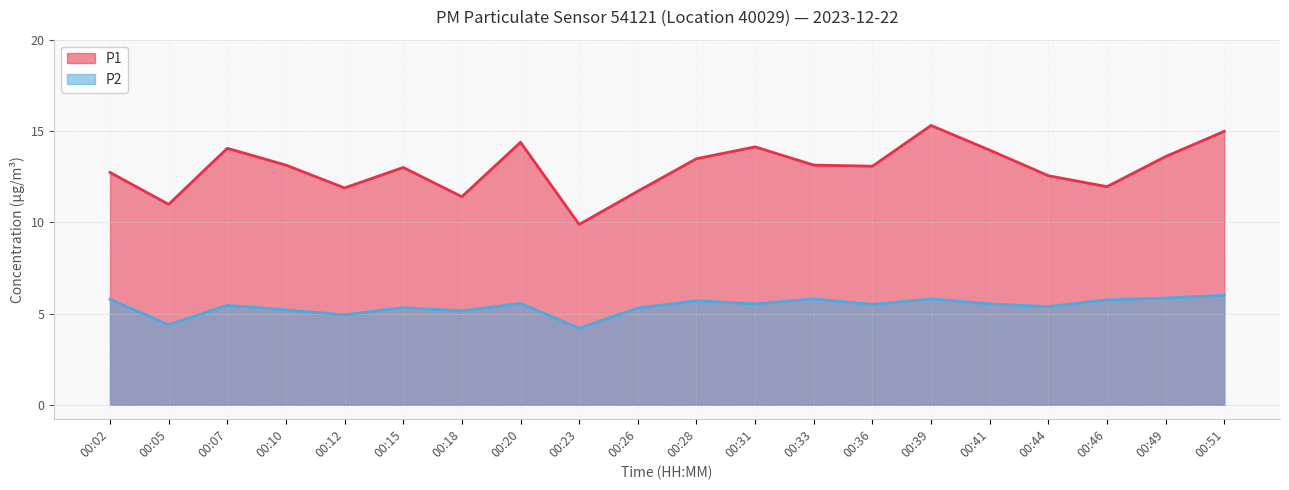

What is the sum of the P1 values at 00:39 and 00:15?

28.3